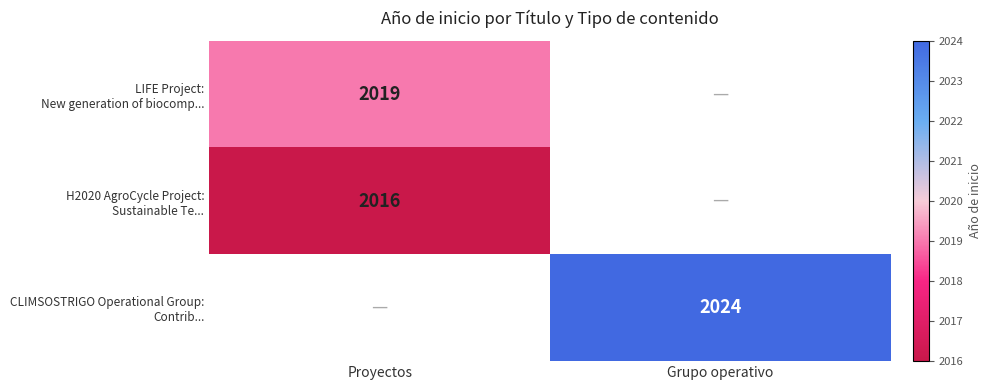

Where is H2020 AgroCycle Project: Sustainable Te... nearest to the value 2016?

Proyectos